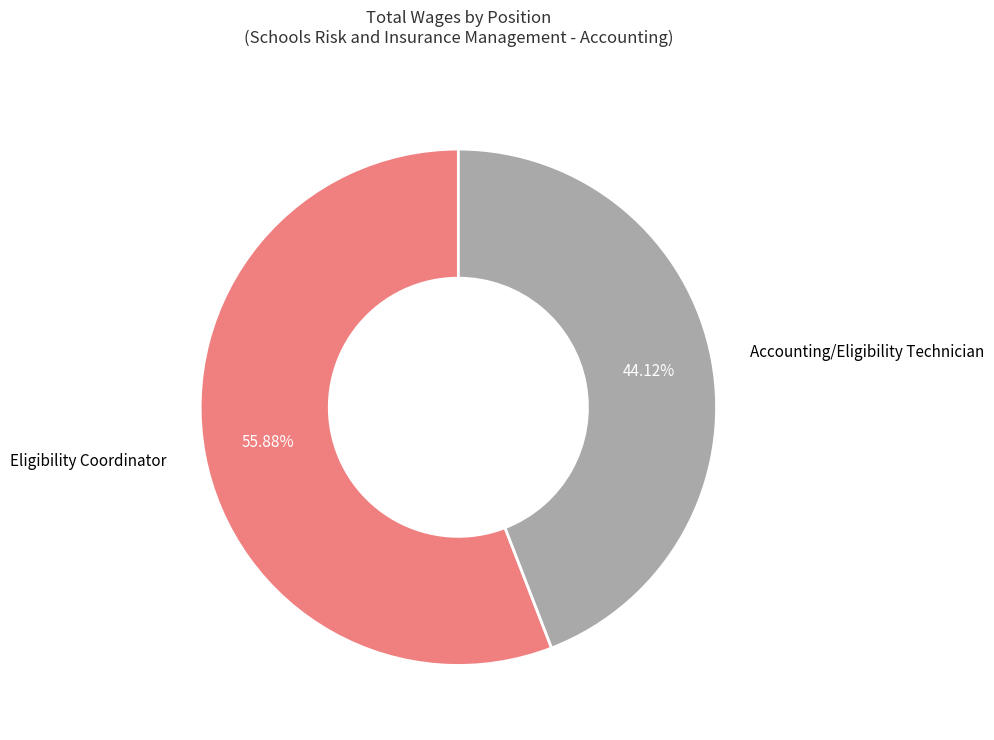

What is the largest slice in the pie chart?

Eligibility Coordinator